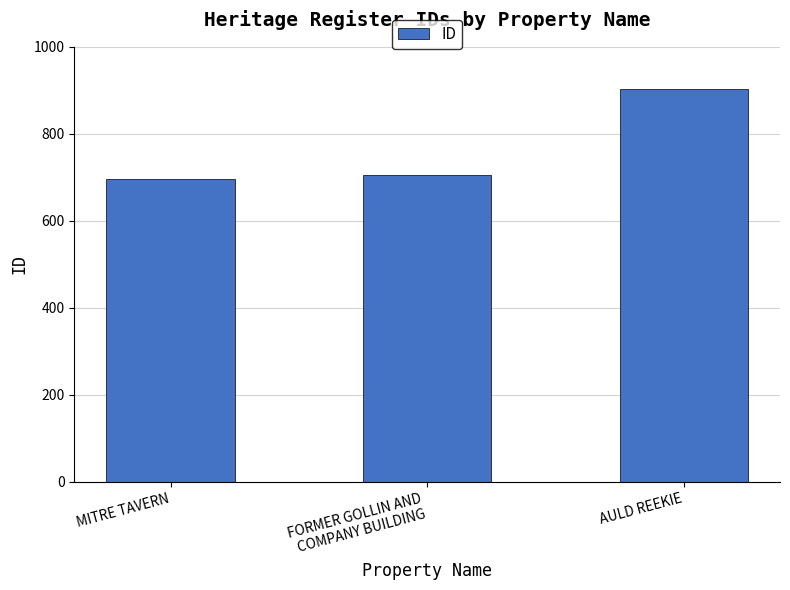

Are the bars horizontal?

No